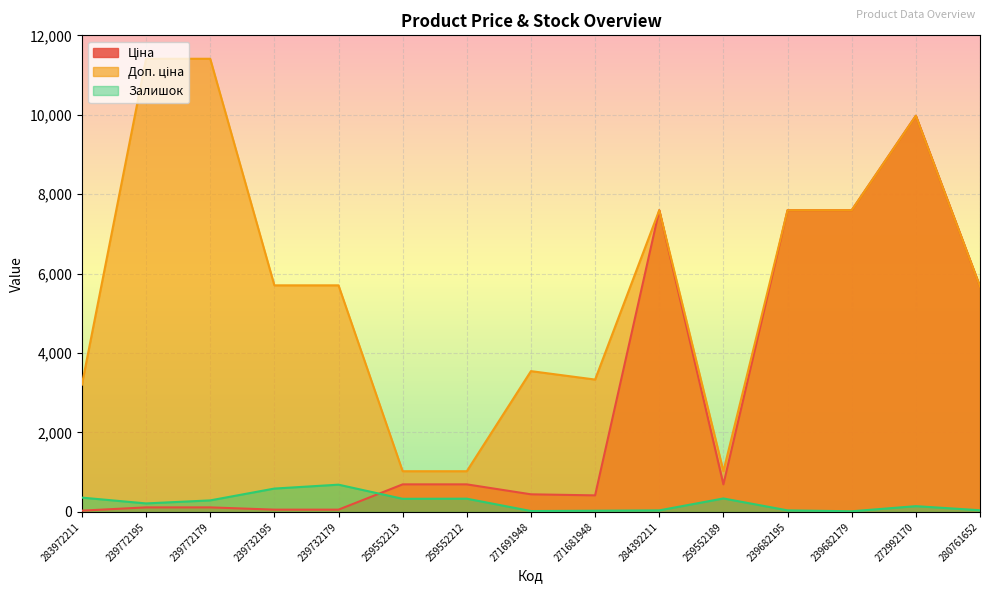

Which series has the widest spread of values?

Доп. ціна